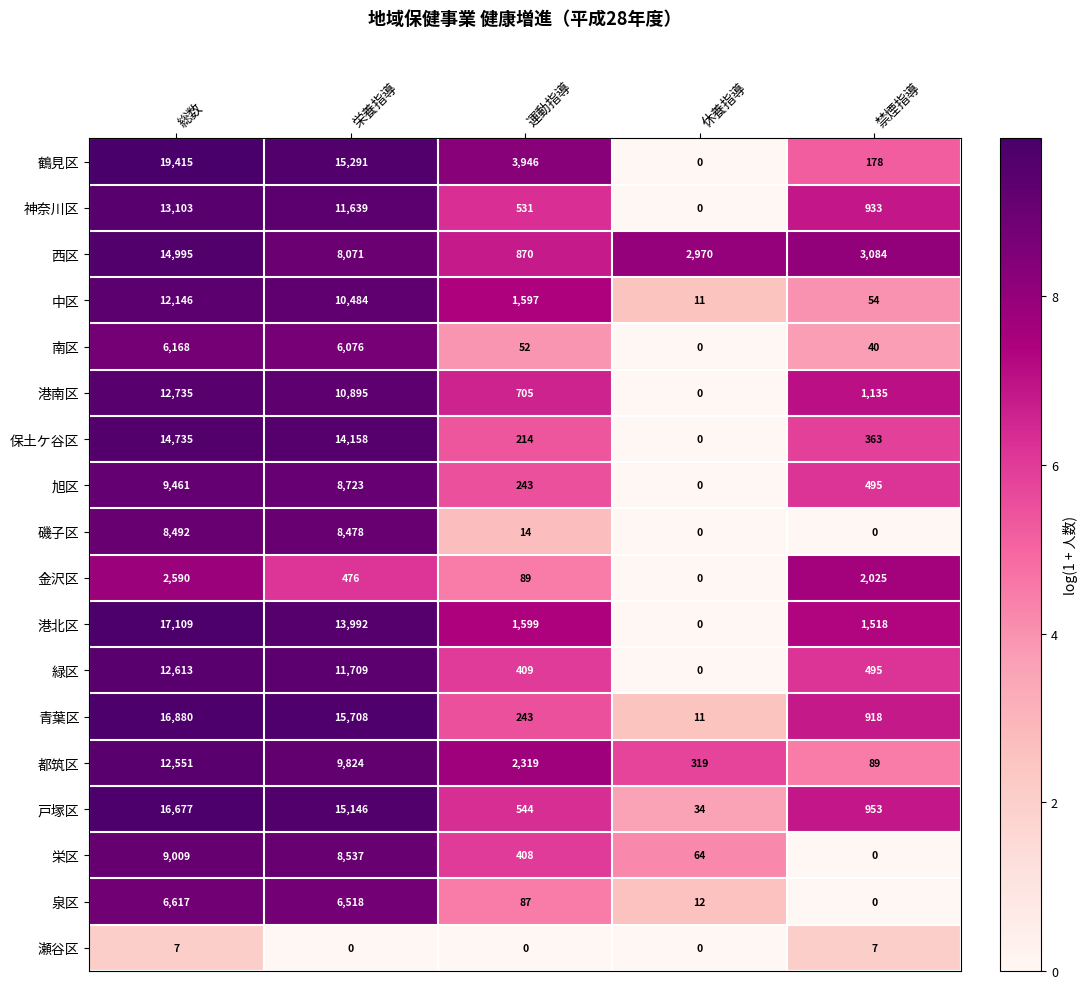

At which category is the sum across all series the highest?

総数